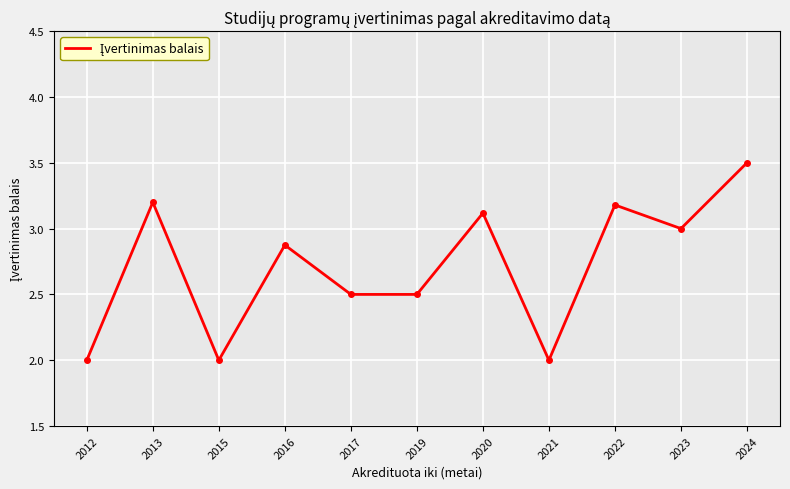

True or false: the data shows 3.1 at 2020.

True